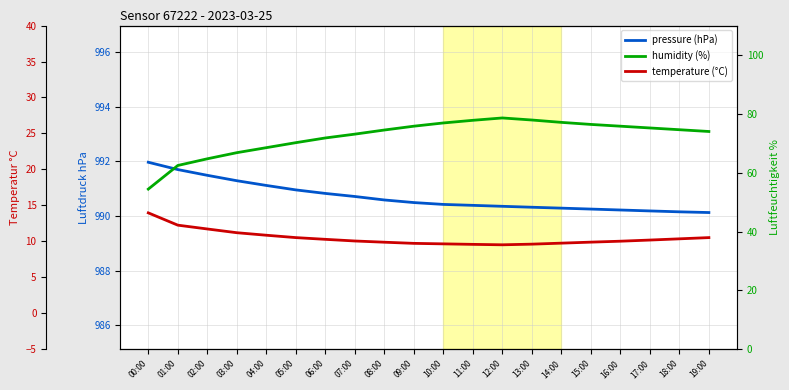

Which series has the largest range (max minus min)?

humidity